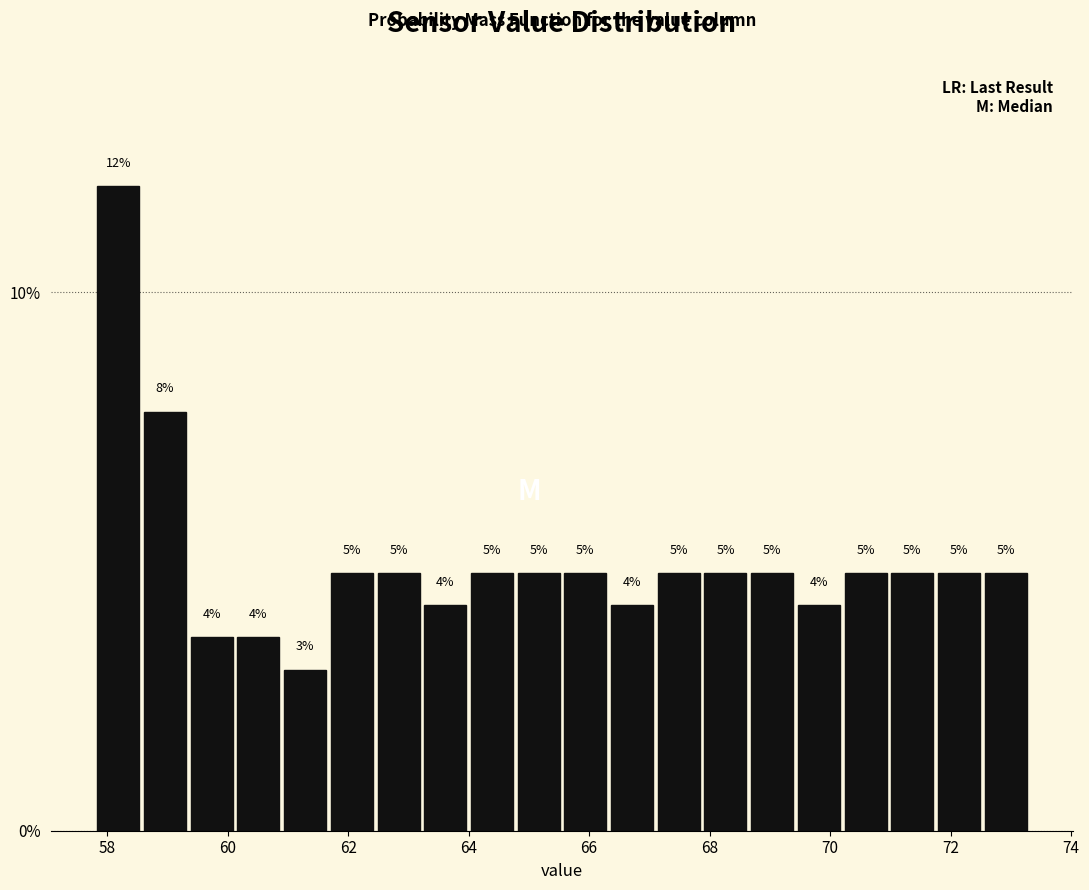

Read against the x-axis, roughly where is the centre of the tallest bar?

58.2